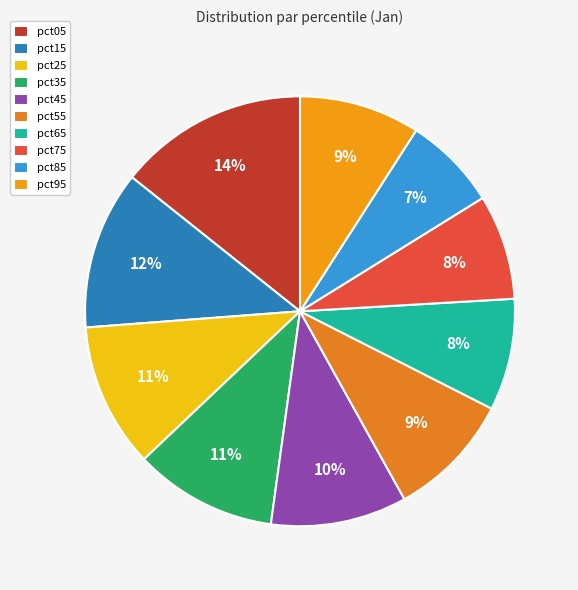

To the nearest percent, what portion does pct25 represent?

11%